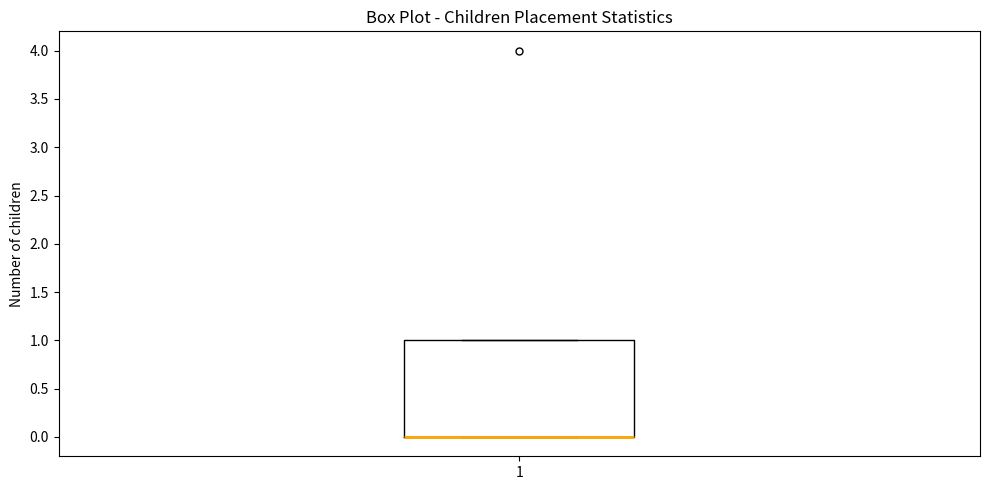

Where is the lower edge of the box at x = 1 on the y-axis? The values are not printed on the chart, so give them approximately, as read against the axis.

0